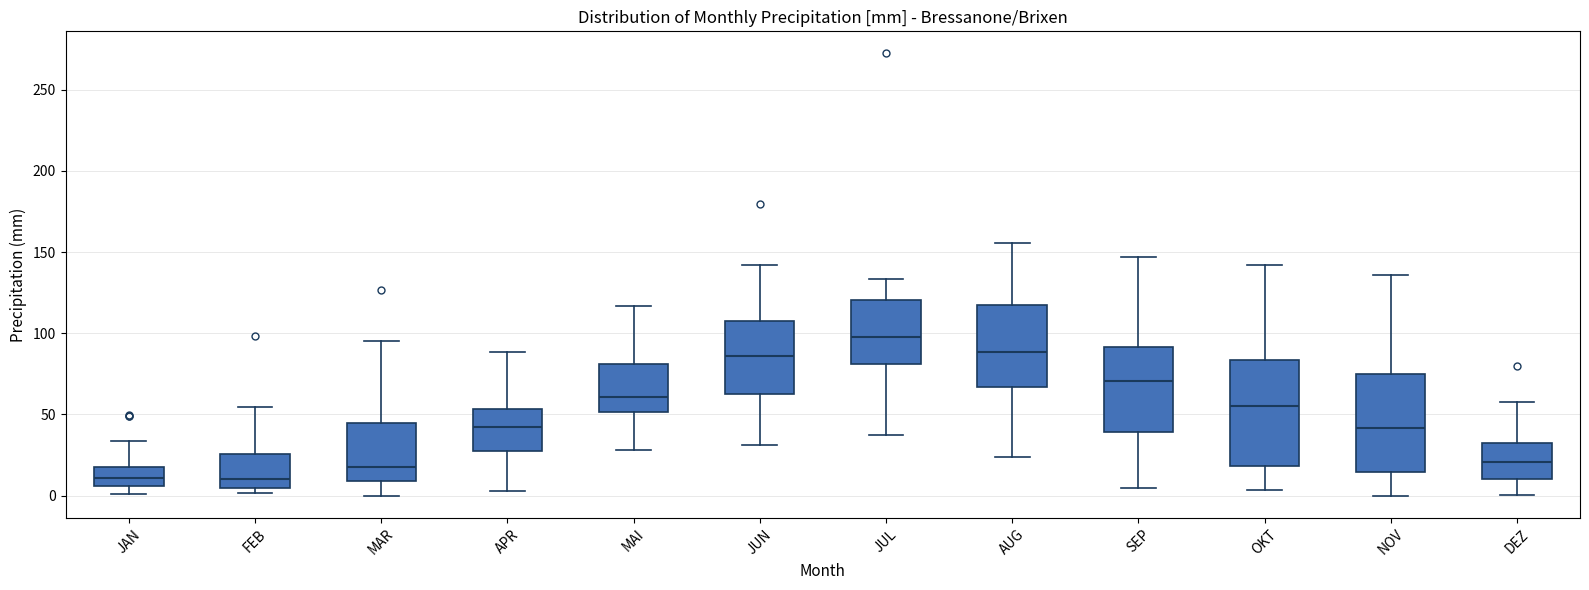

Which box is the tallest, from its lower edge to its upper edge?

OKT